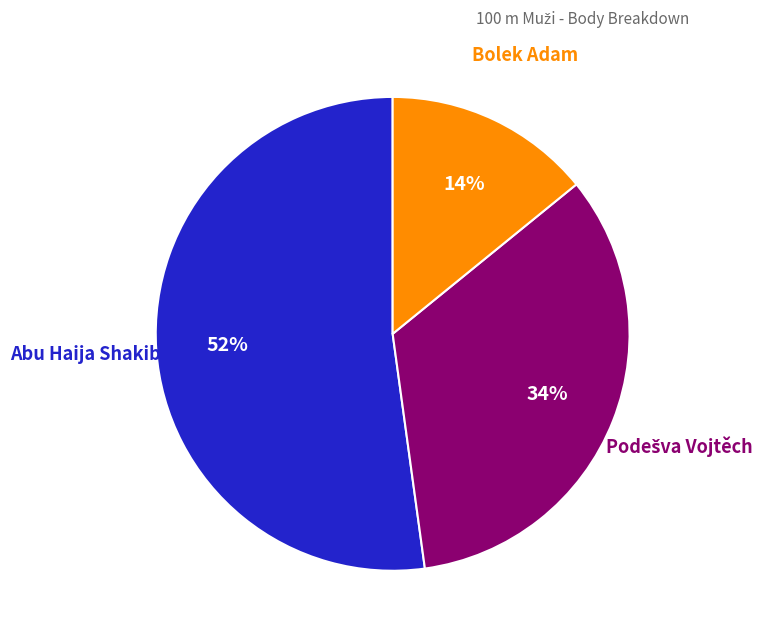

To the nearest percent, what is the difference between the largest and smallest slice percentages?

38%